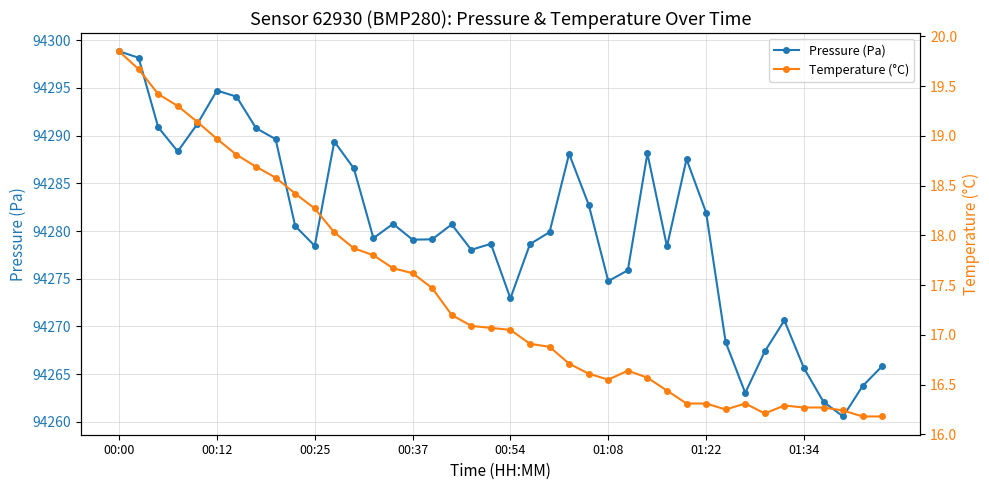

What is the minimum value shown in the chart?

16.2